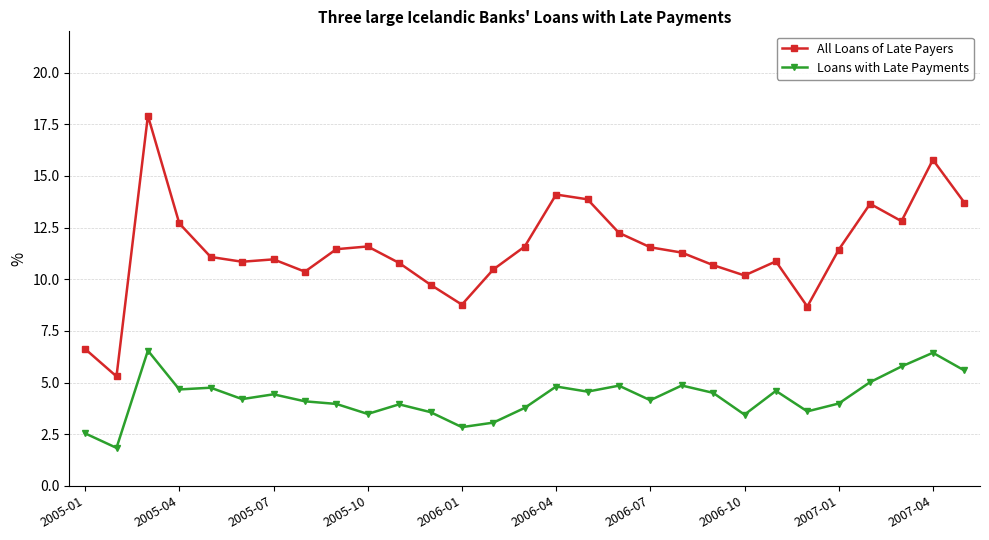

What is the difference between the maximum and second lowest values in the Loans with Late Payments series?

4.0